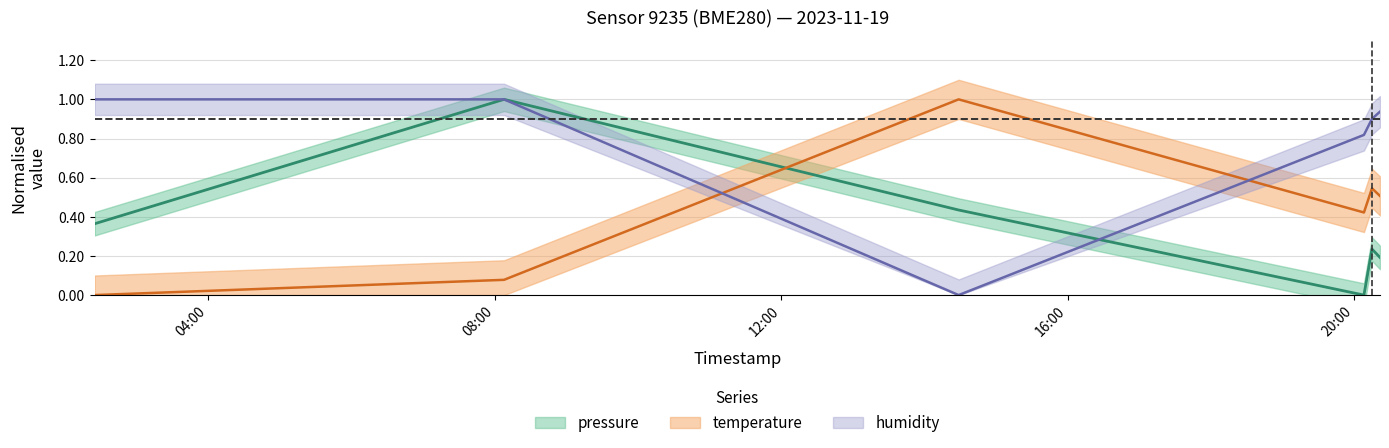

How many lines are shown in the chart?

3